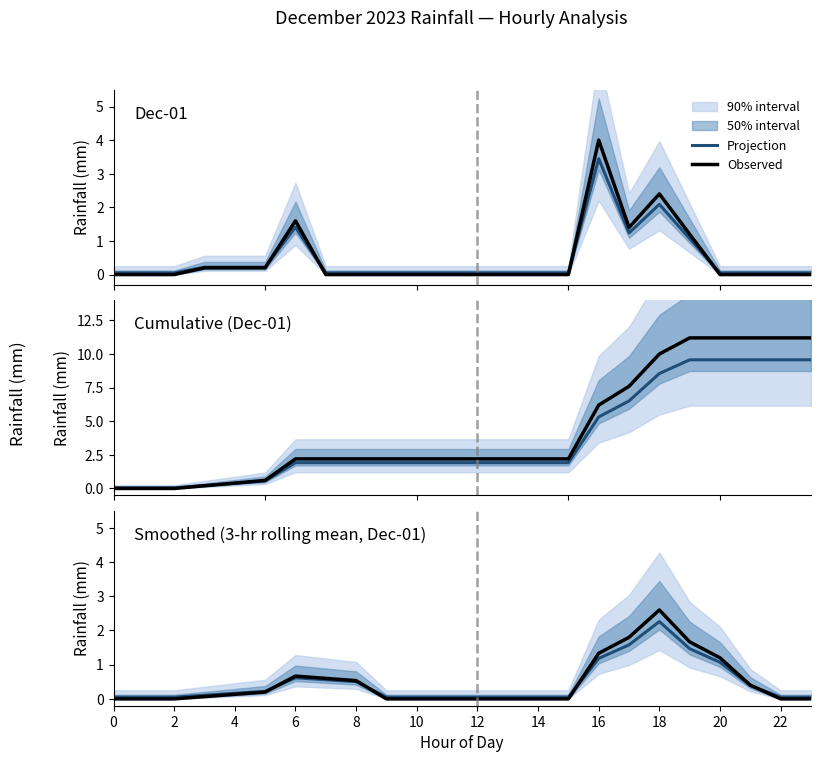

Rank the series by their average value, from highest to lowest.

Observed, Projection